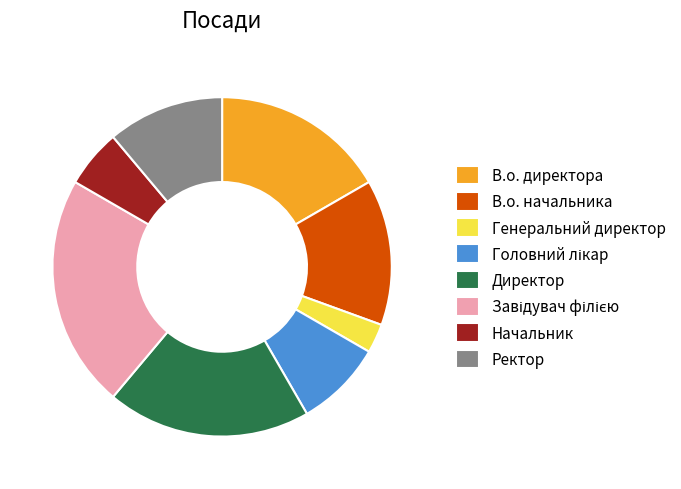

What is the smallest slice in the pie chart?

Генеральний директор